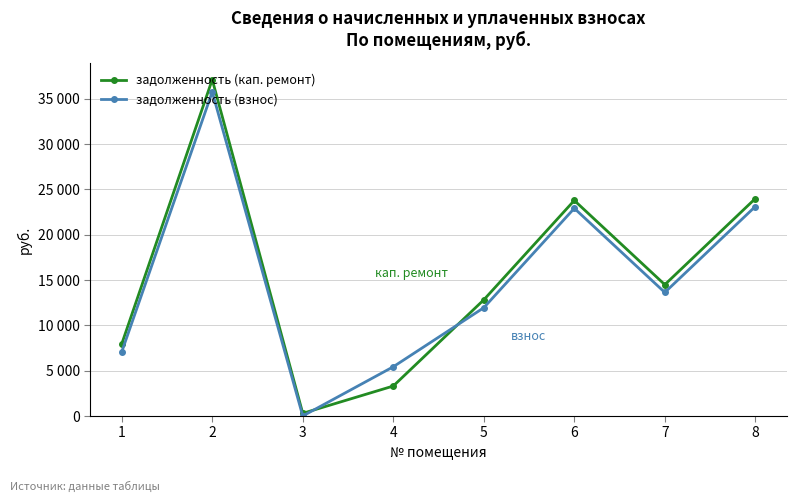

What are all the series names shown in the legend?

задолженность (кап. ремонт), задолженность (взнос)